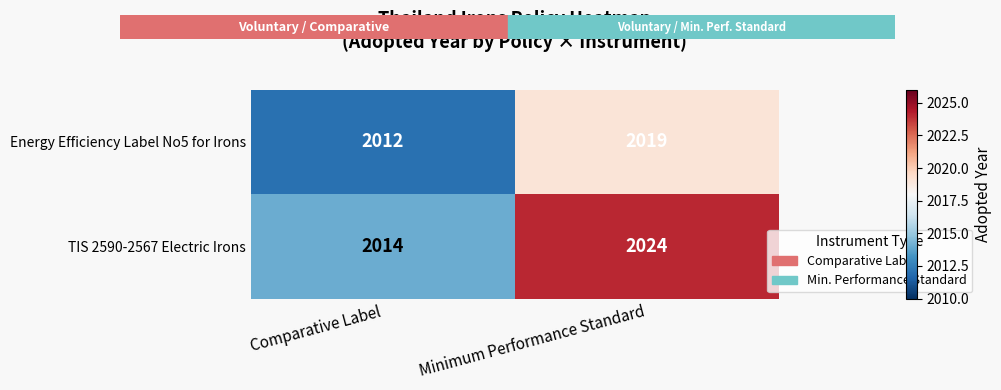

At how many categories does at least one series exceed 2019?

1